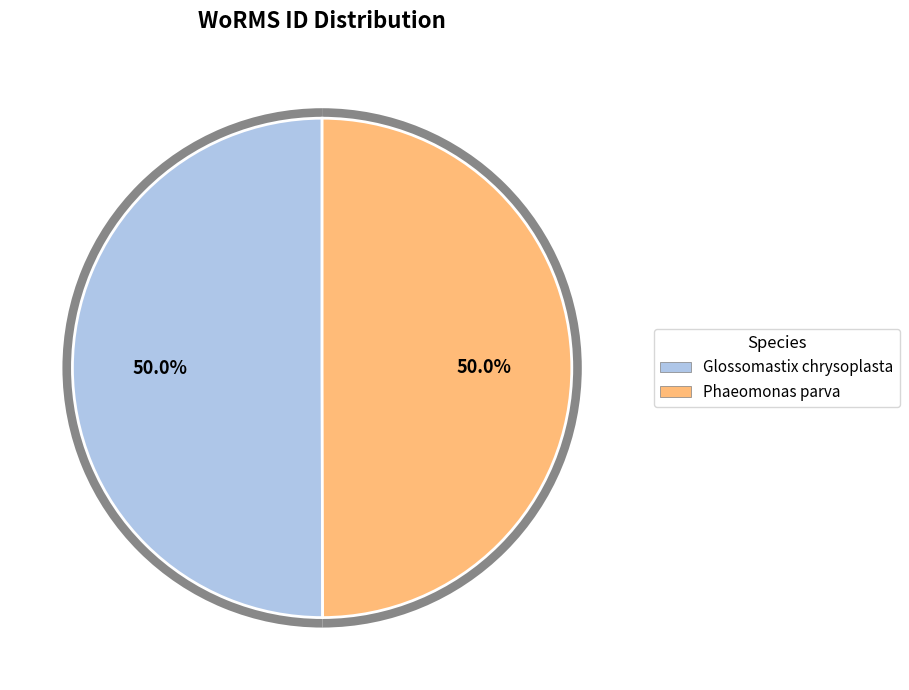

Count the number of slices in the pie.

2